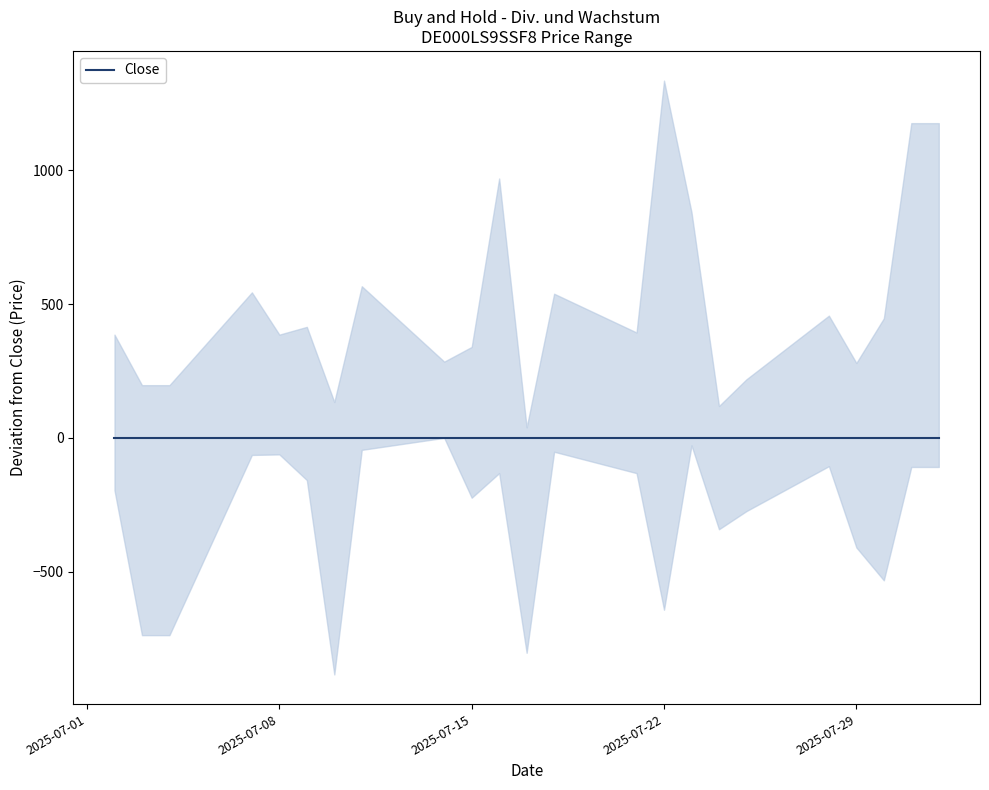

At 07.07.2025, list the series in order from largest to smallest.

High, Close, Low